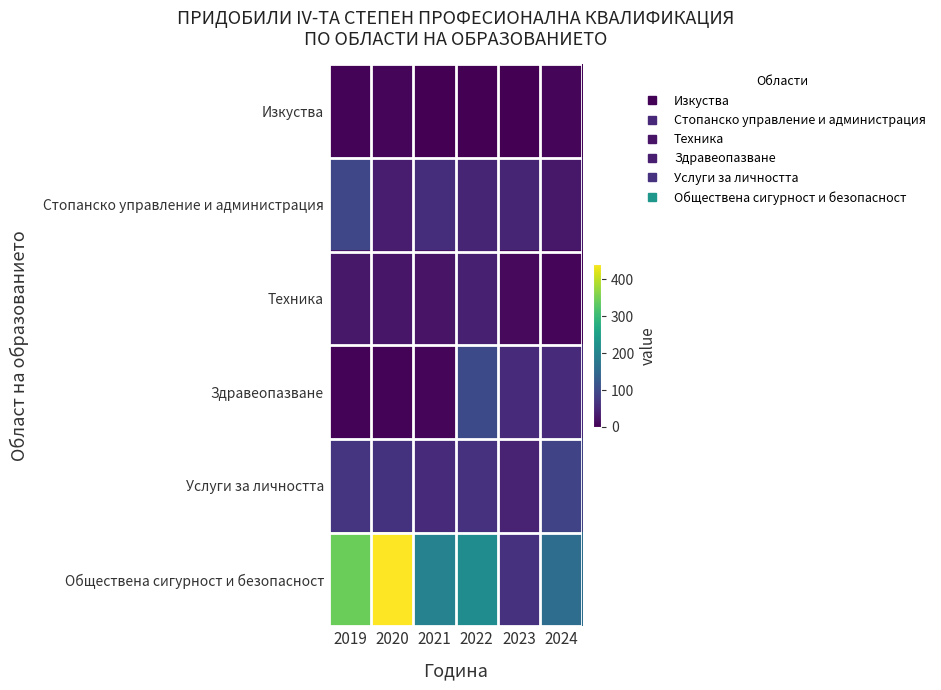

At how many categories does at least one series exceed 198?

3